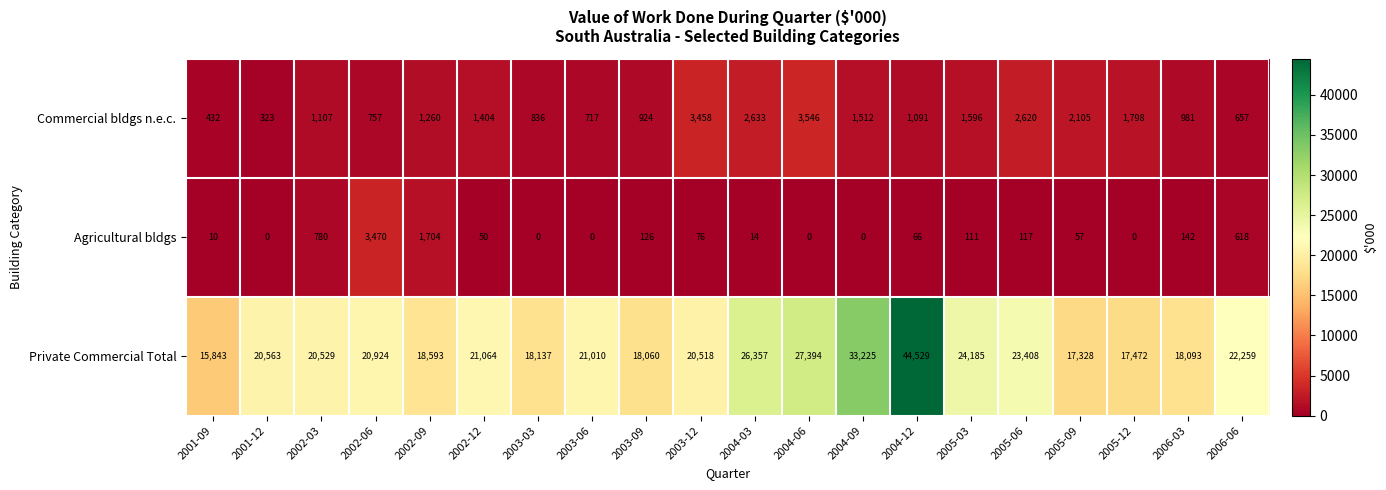

What is the sum of the Commercial bldgs n.e.c. values at 2005-09 and 2003-03?

2941